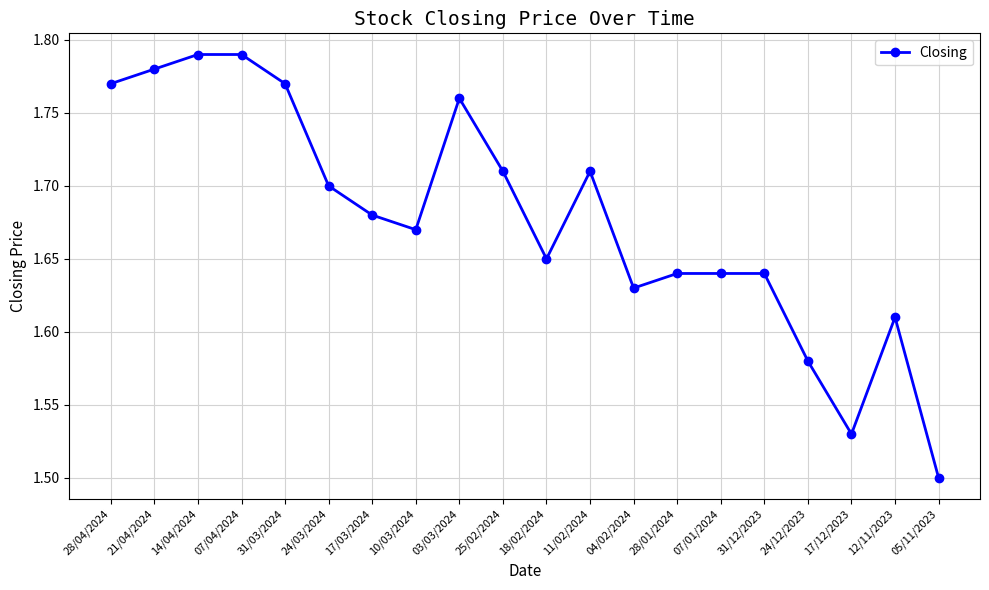

Count the values in the range 1 to 2.

20